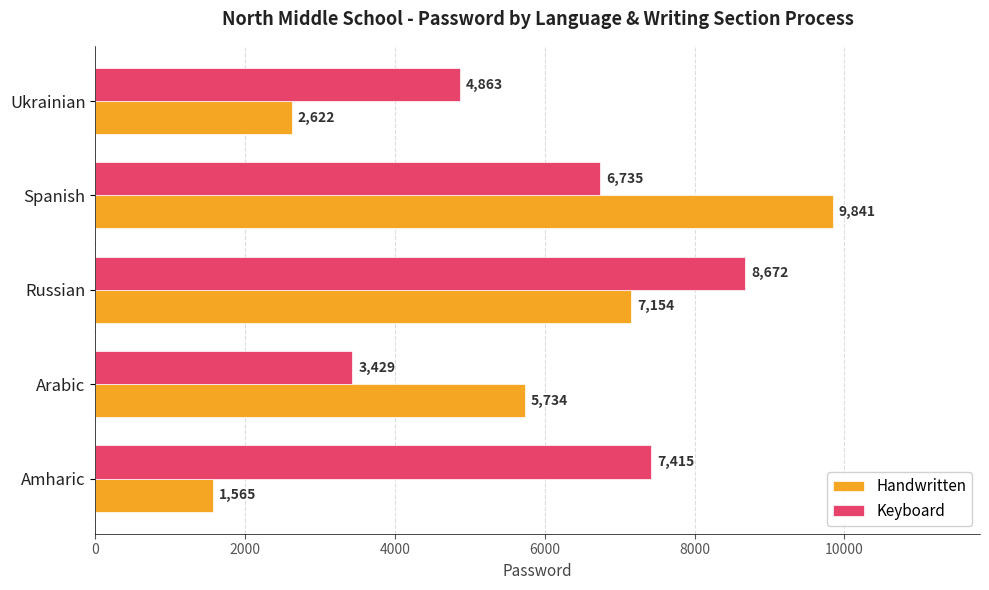

Which series has the largest range (max minus min)?

Handwritten